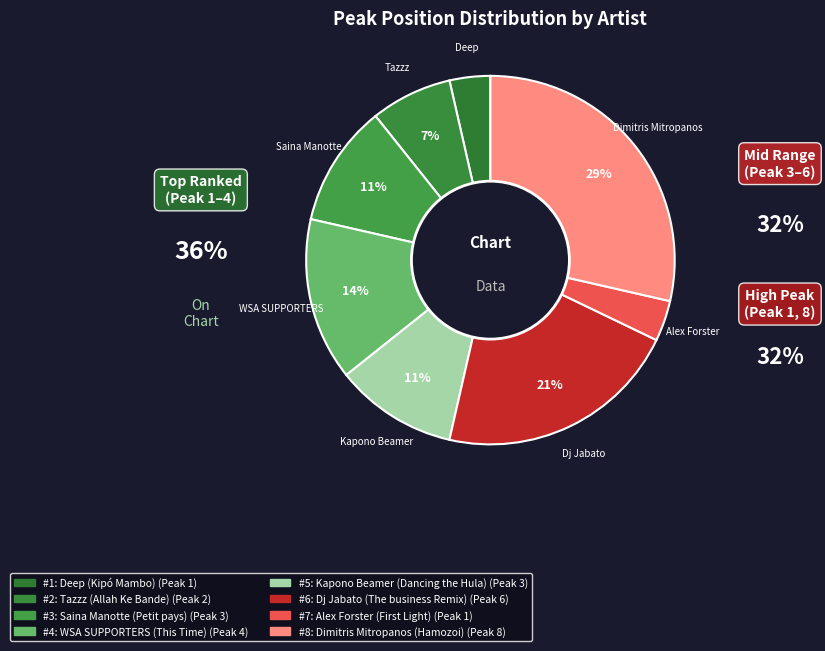

Rank the categories by value from highest to lowest.

Dimitris Mitropanos (Hamozoi), Dj Jabato (The business Remix), WSA SUPPORTERS (This Time), Saina Manotte (Petit pays), Kapono Beamer (Dancing the Hula), Tazzz (Allah Ke Bande), Deep (Kipó Mambo), Alex Forster (First Light)